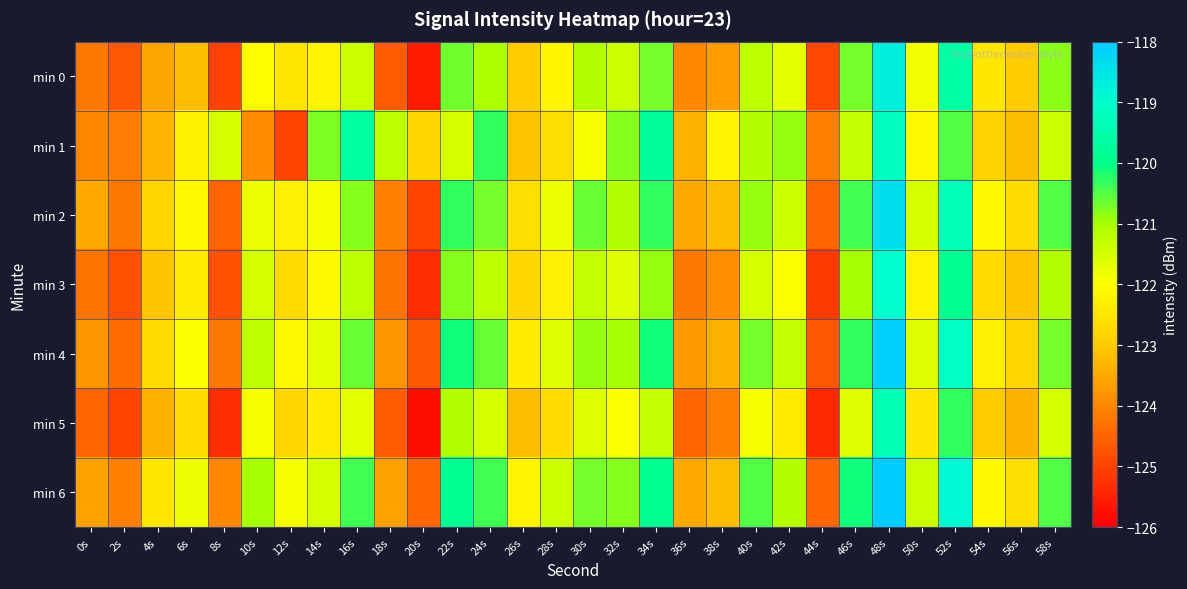

Which series has the largest range (max minus min)?

min 0